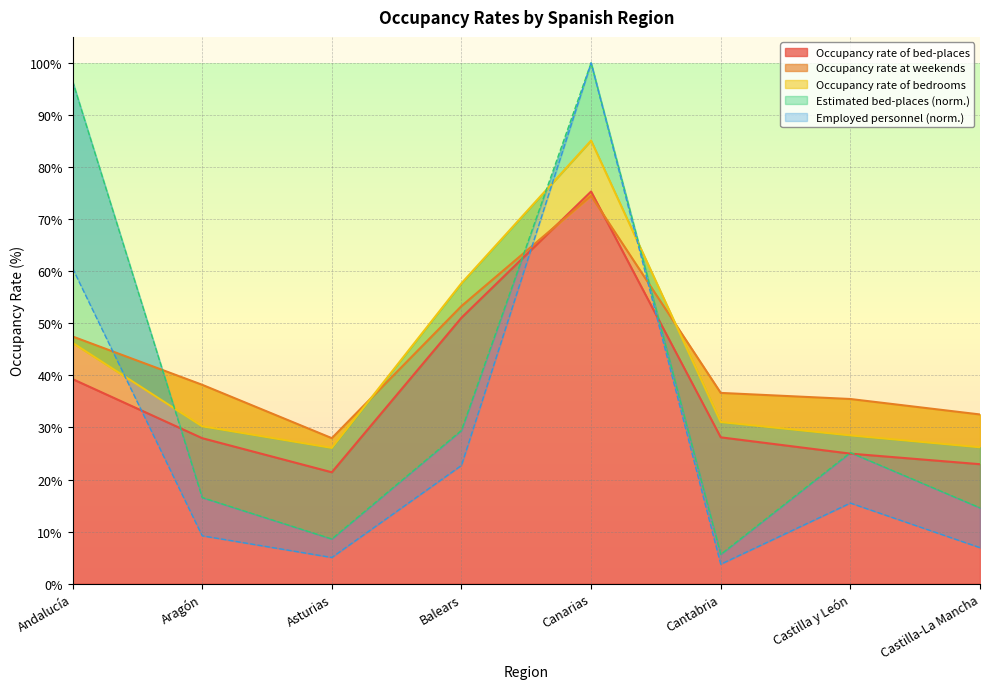

How many data points does each series have?

8